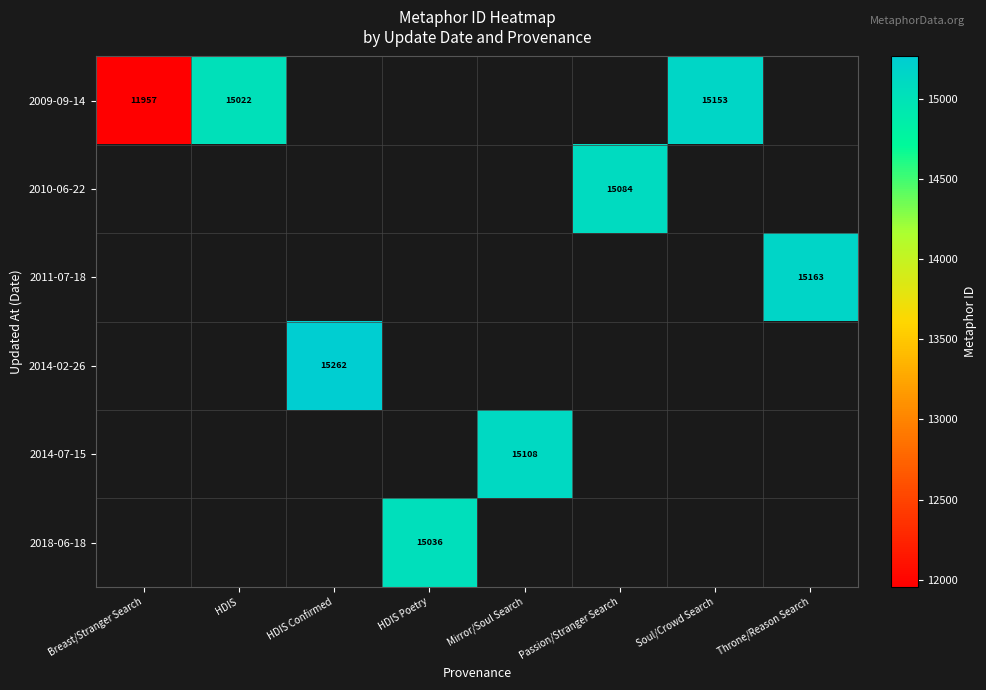

What is the greatest value displayed?

15262.0